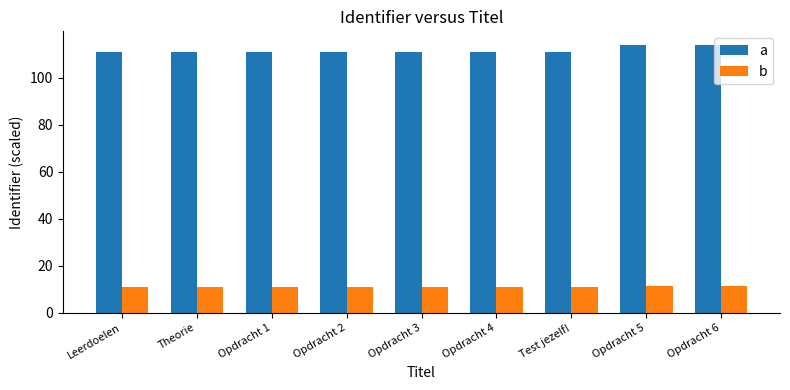

What is the average value of the b series?

11.2